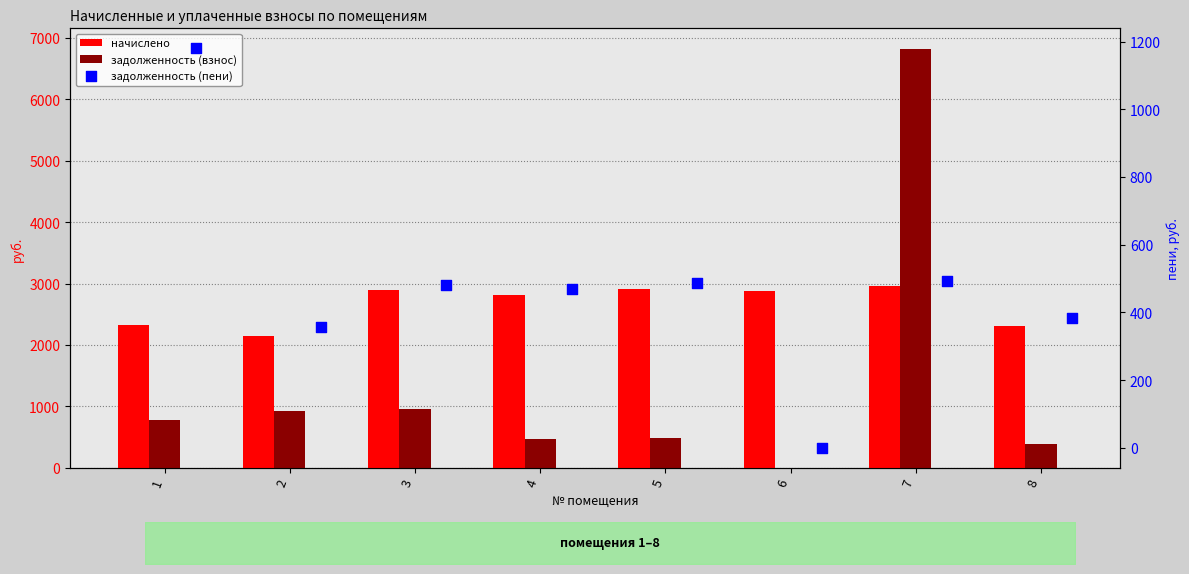

Is the value of задолженность (пени) at 7 greater than the value of начислено at 1?

No